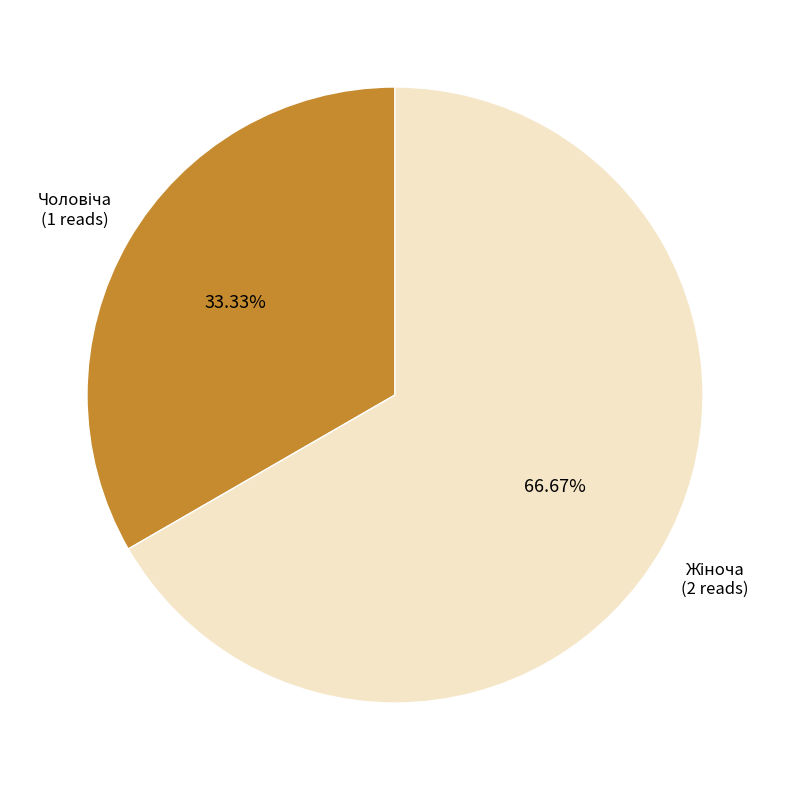

Is there any slice that represents more than half of the pie?

Yes